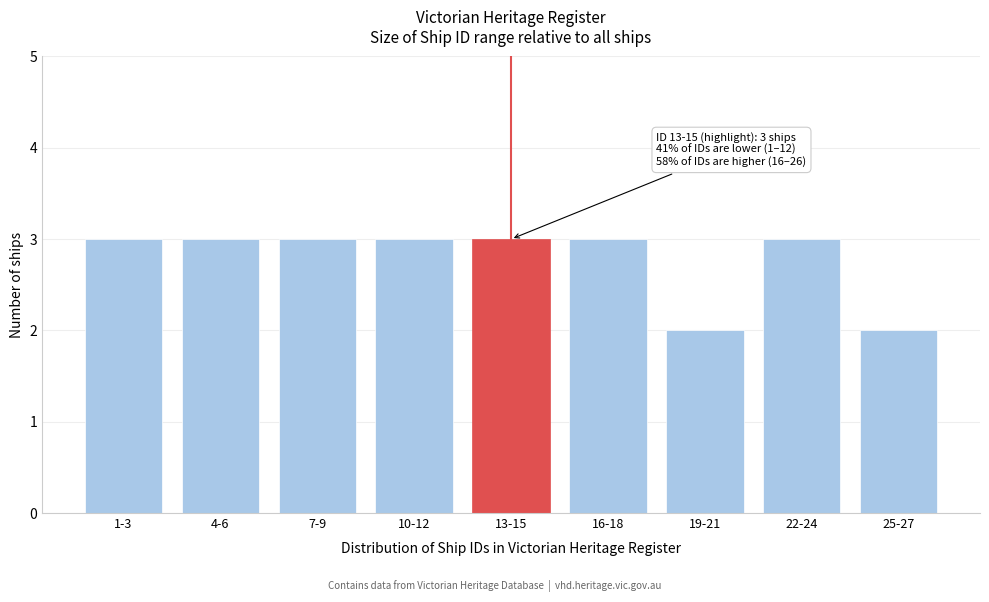

Reading left to right, transcribe all the data shown in this chart.

3	3	3	3	3	3	2	3	2